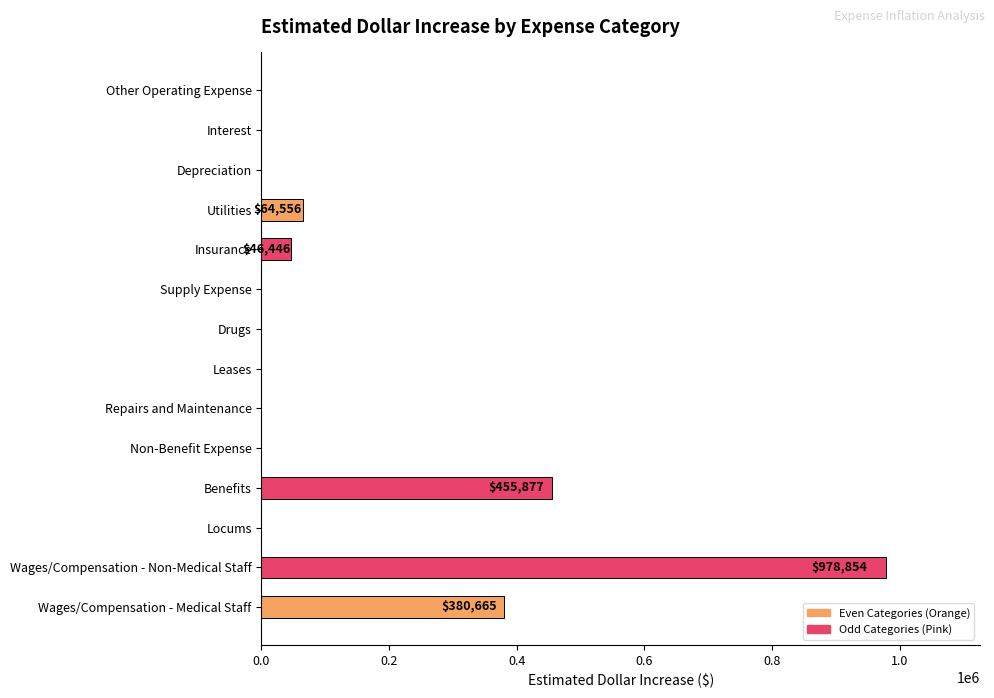

Reading bottom to top, extract all data points from this chart.

Wages/Compensation - Medical Staff=380665	Wages/Compensation - Non-Medical Staff=978854	Locums=0	Benefits=455877	Non-Benefit Expense=0	Repairs and Maintenance=0	Leases=0	Drugs=0	Supply Expense=0	Insurance=46446	Utilities=64556	Depreciation=0	Interest=0	Other Operating Expense=0